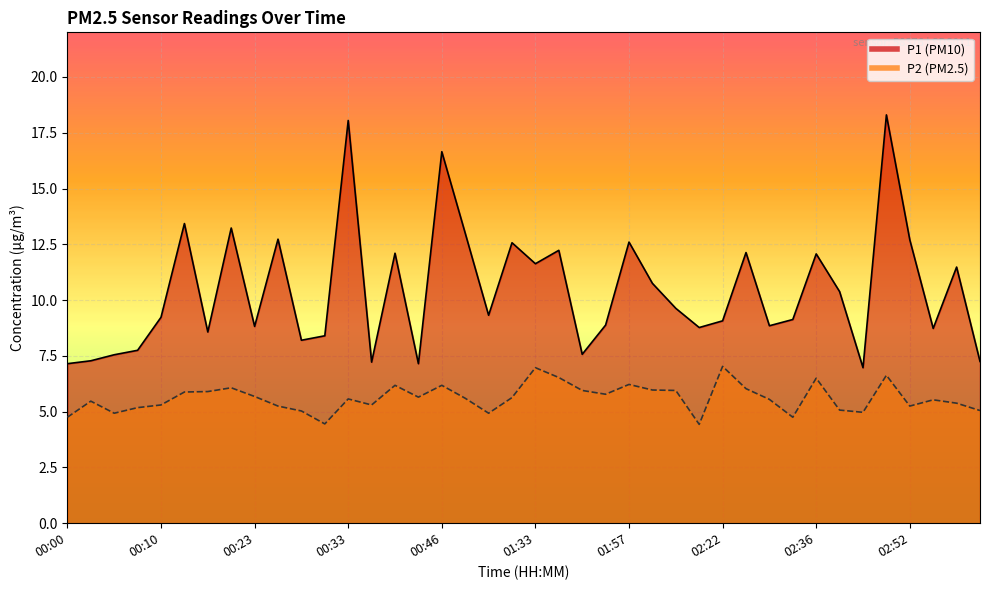

True or false: P2 and P1 cross at least once.

False